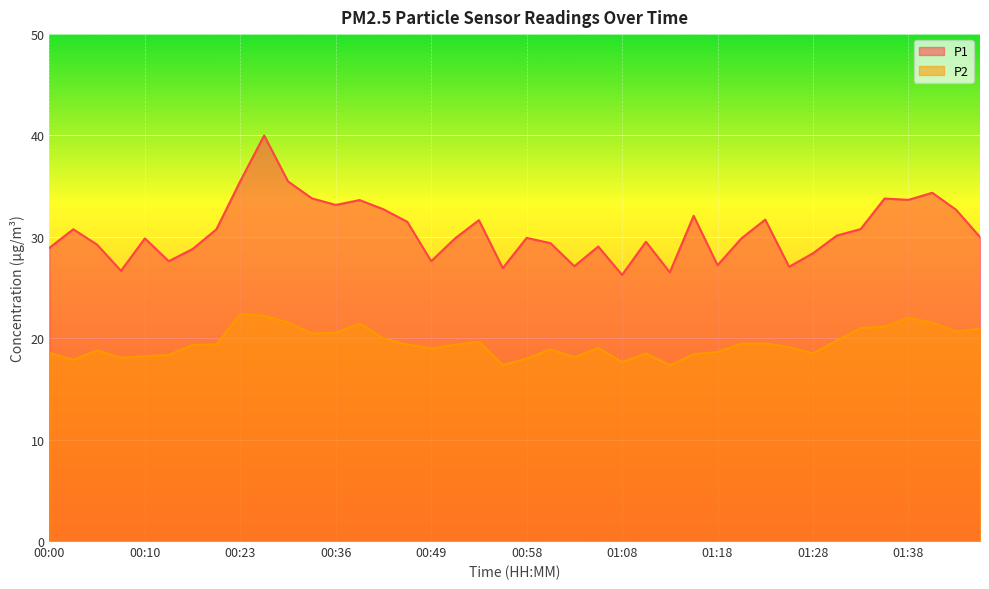

What position from the right is 01:13?

14